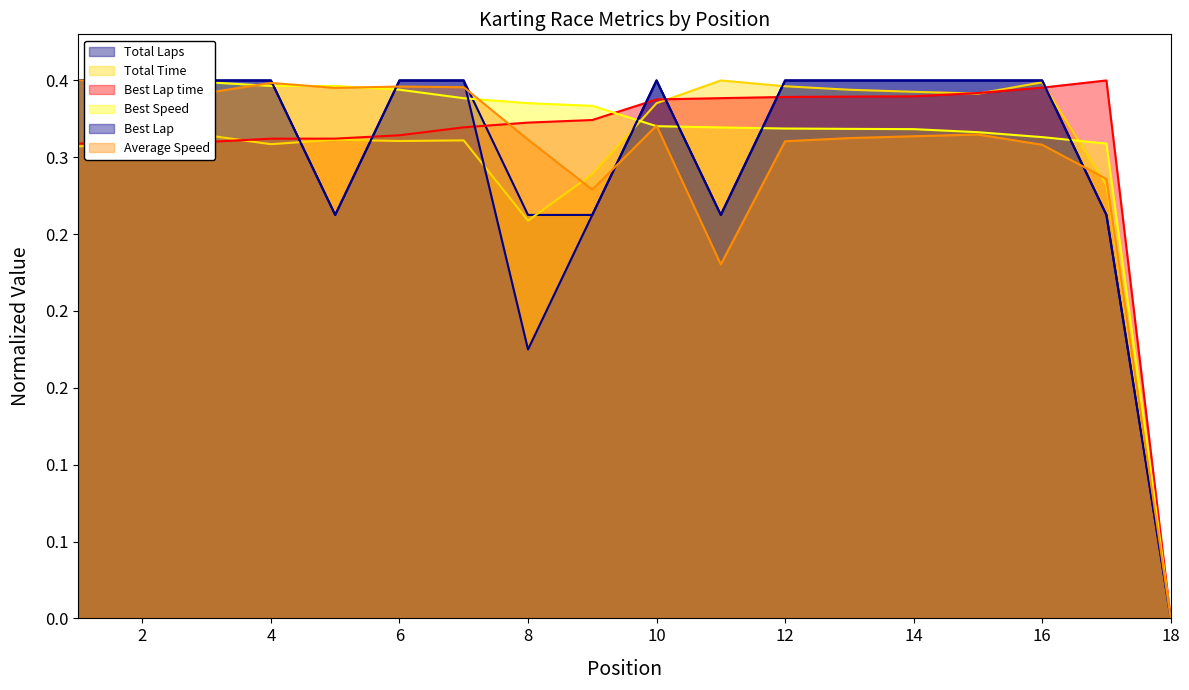

At which category is the sum across all series the highest?

1